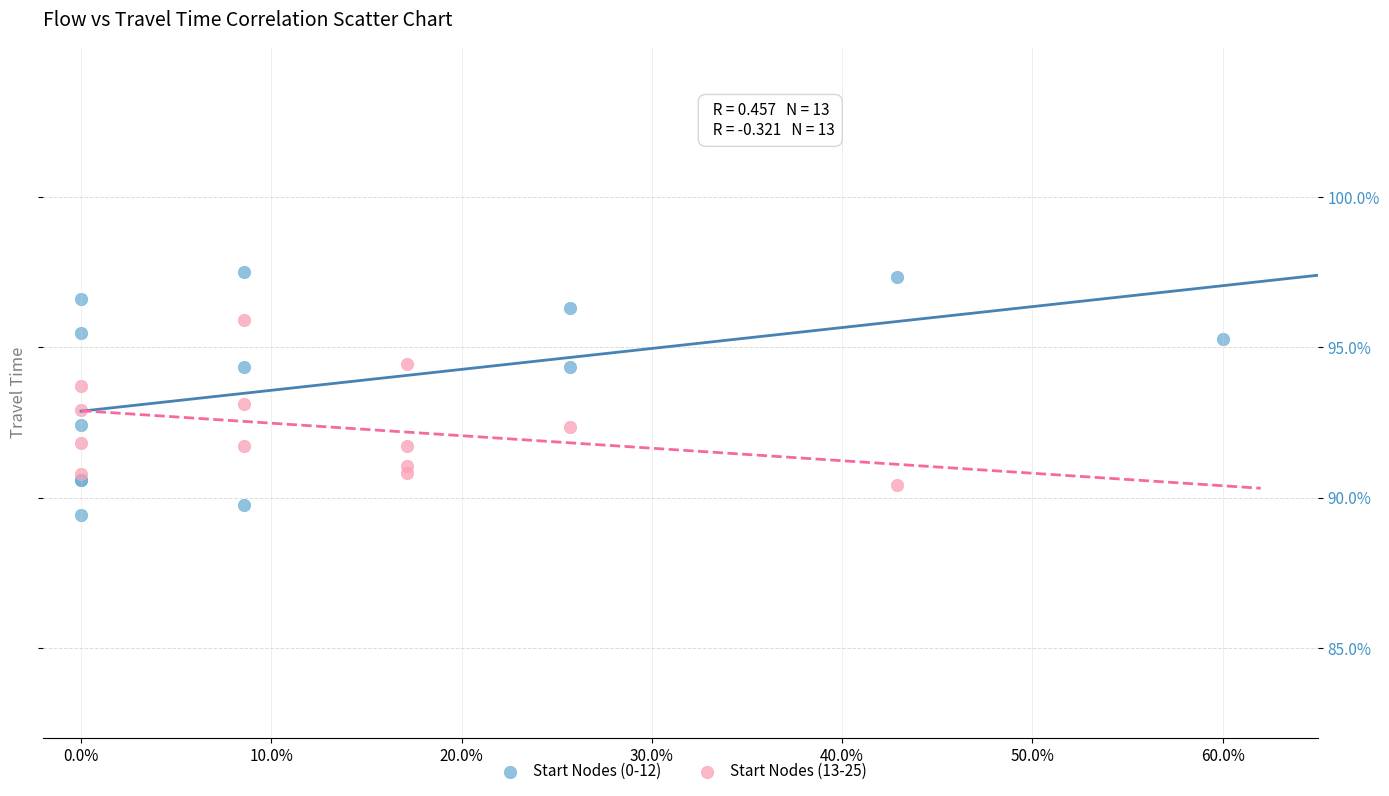

Which series contains the highest Y value?

Start Nodes (0-12)